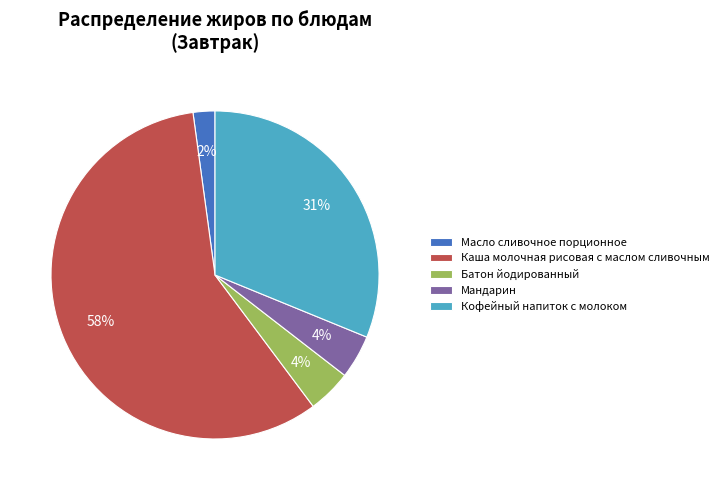

Is the sum of Каша молочная рисовая с маслом сливочным and Кофейный напиток с молоком greater than half?

Yes